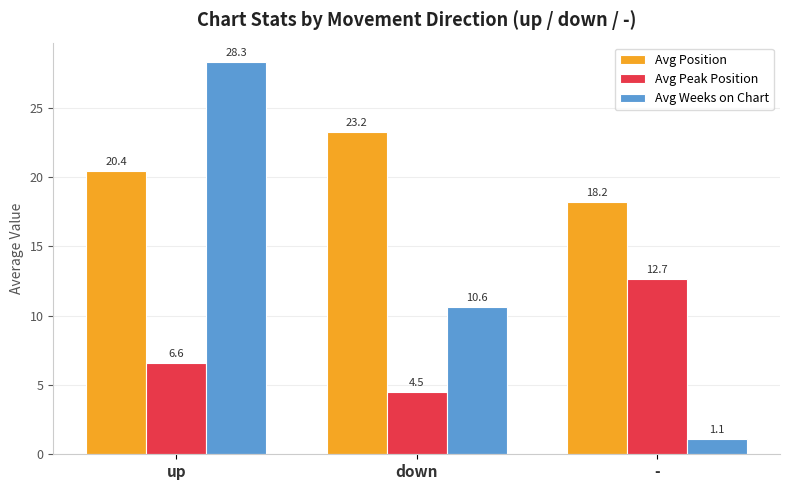

What is the label of the 1st bar from the left?

up